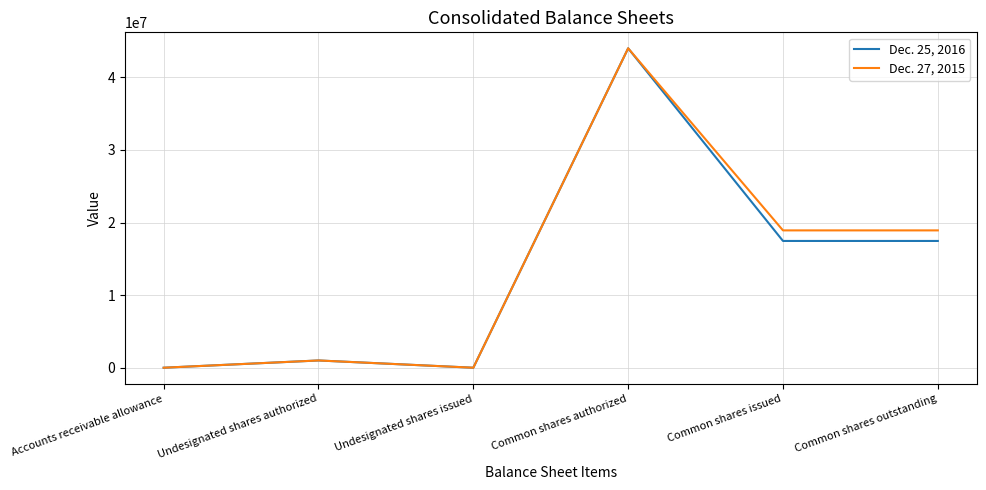

Which label corresponds to the largest value in the chart?

Common shares authorized